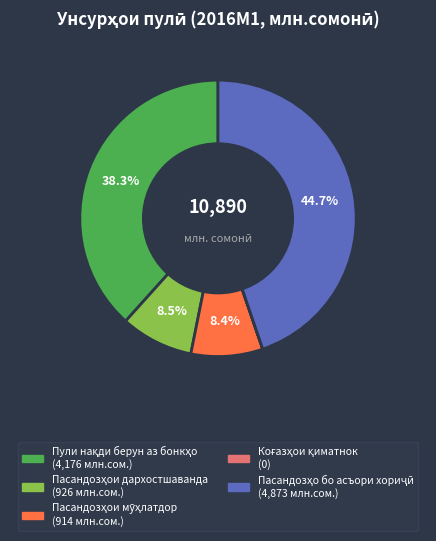

Does any single category account for the majority?

No